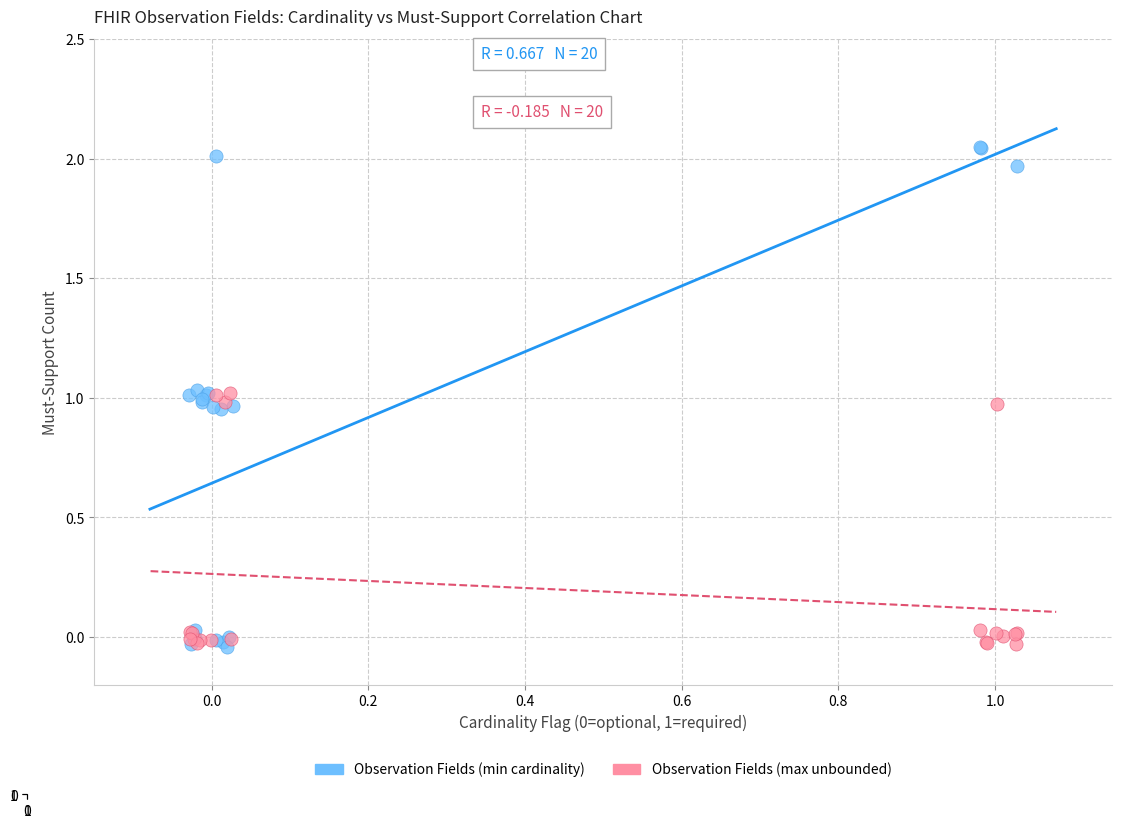

Which series contains the highest Y value?

Observation Fields (min cardinality)